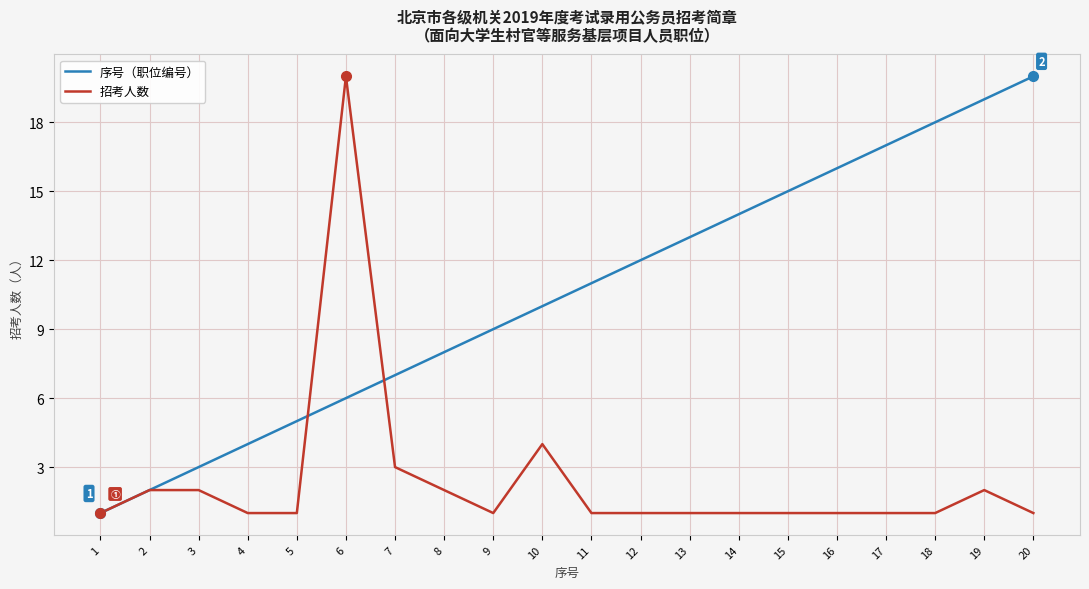

Is the value of 序号（职位编号） at 4 greater than the value of 招考人数 at 2?

Yes